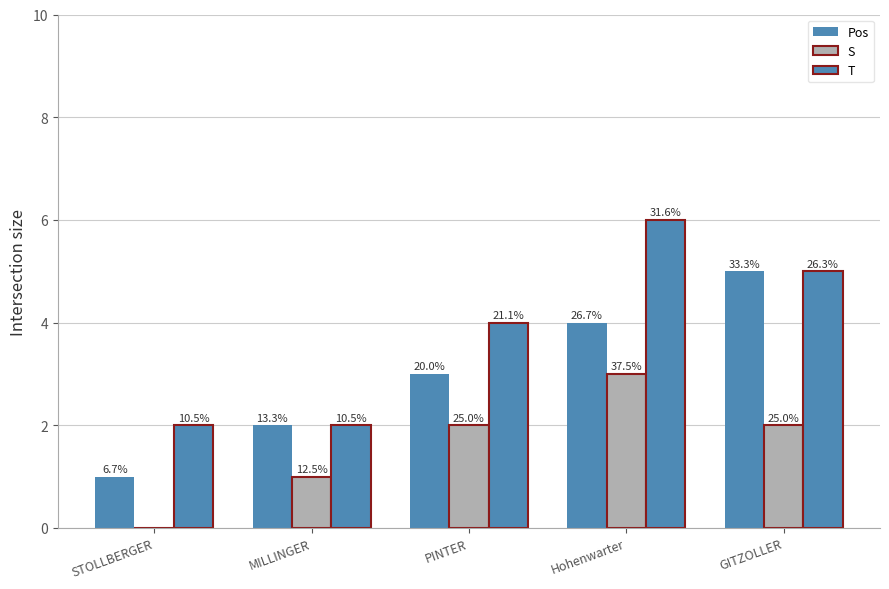

Reading left to right, extract all data points from this chart.

Pos: STOLLBERGER=1	MILLINGER=2	PINTER=3	Hohenwarter=4	GITZOLLER=5
S: STOLLBERGER=0	MILLINGER=1	PINTER=2	Hohenwarter=3	GITZOLLER=2
T: STOLLBERGER=2	MILLINGER=2	PINTER=4	Hohenwarter=6	GITZOLLER=5